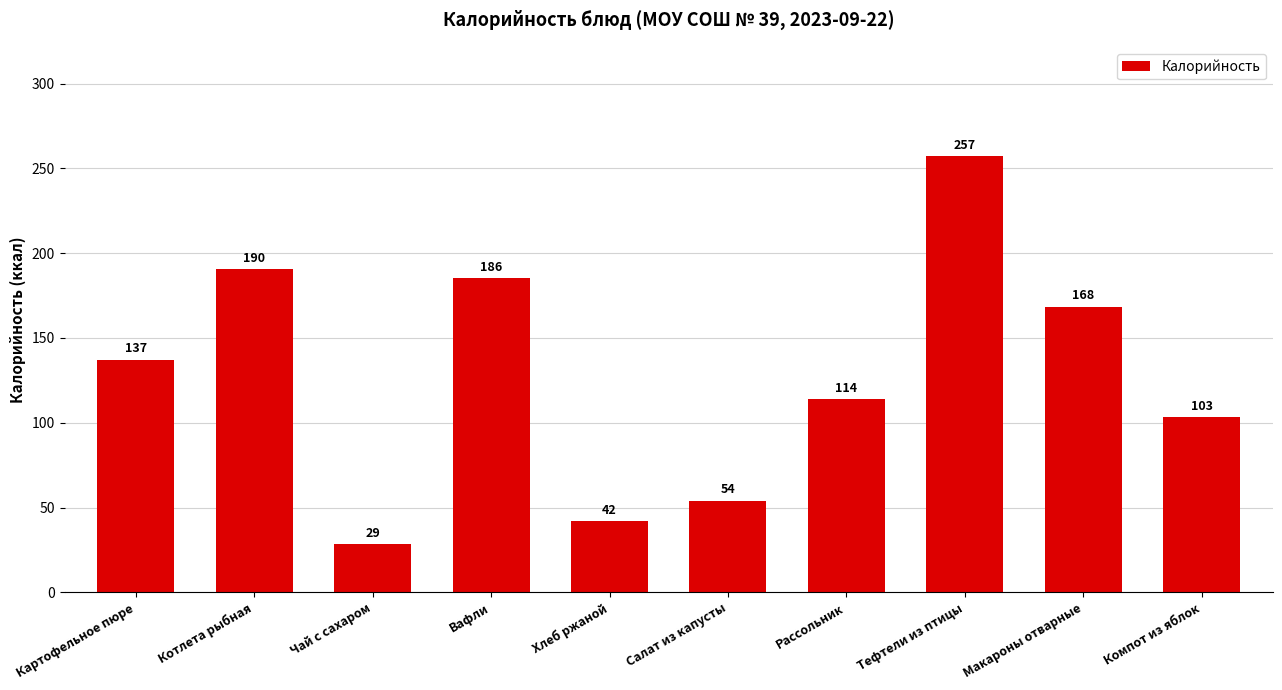

How many categories are shown in the chart?

10